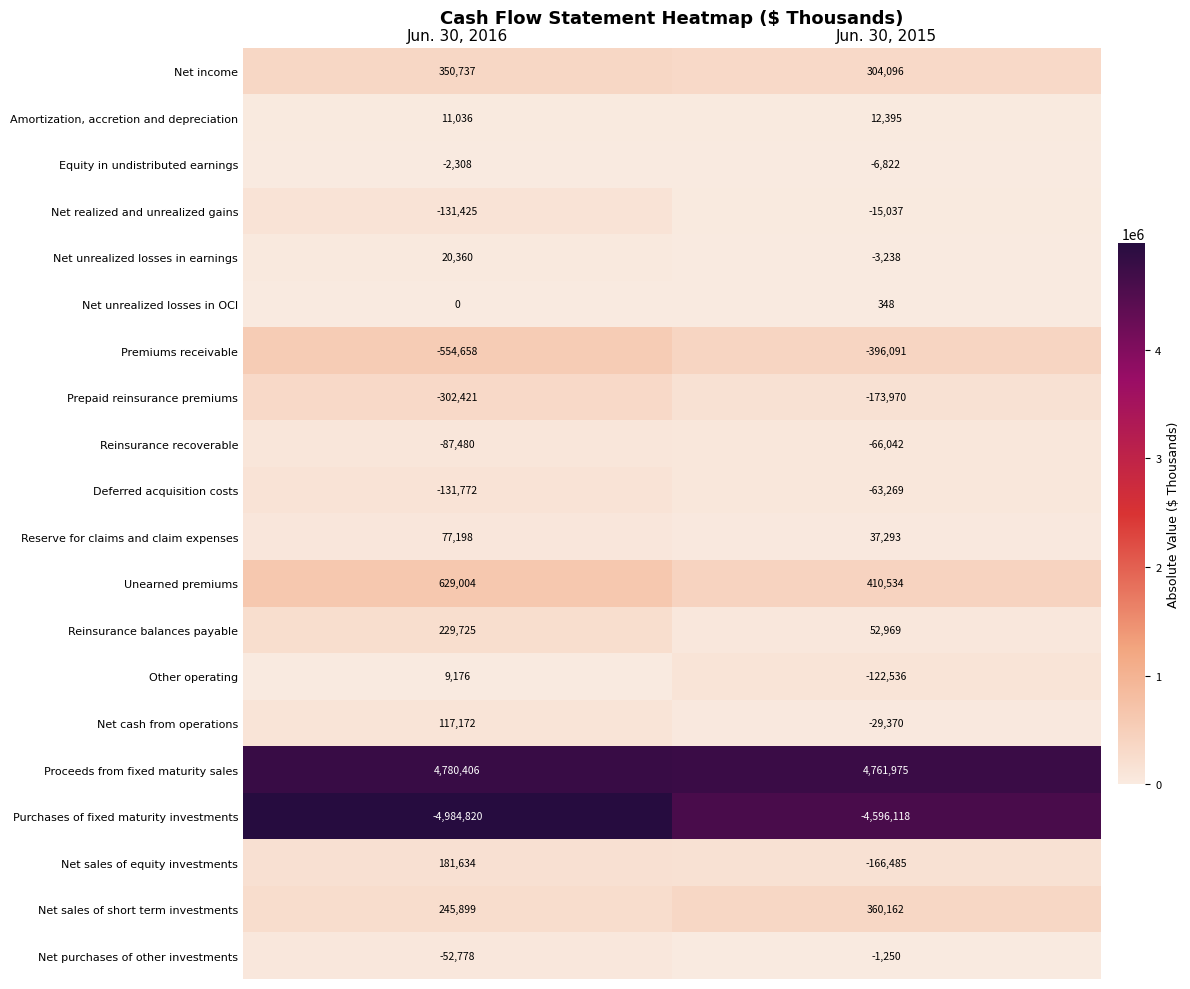

Between Jun. 30, 2016 and Jun. 30, 2015, which series saw the biggest shift?

Purchases of fixed maturity investments